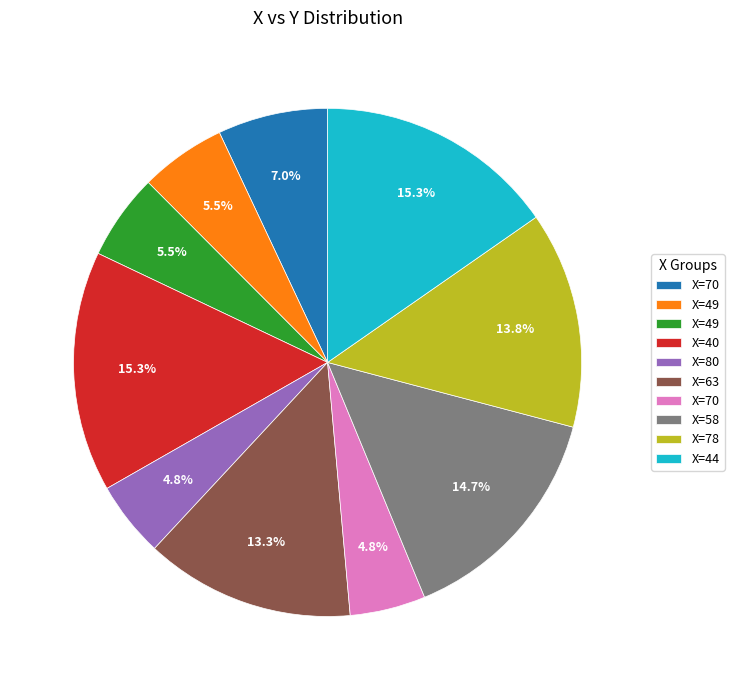

Does any single category account for the majority?

No